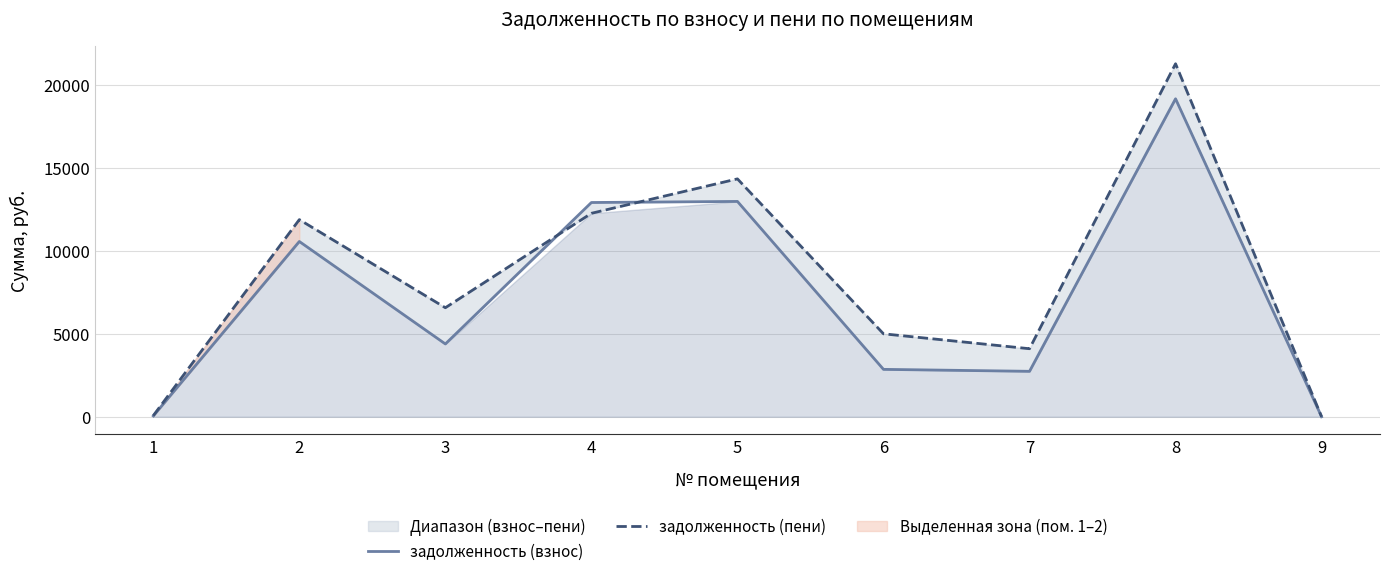

Rank the series by their average value, from highest to lowest.

задолженность (пени), задолженность (взнос)